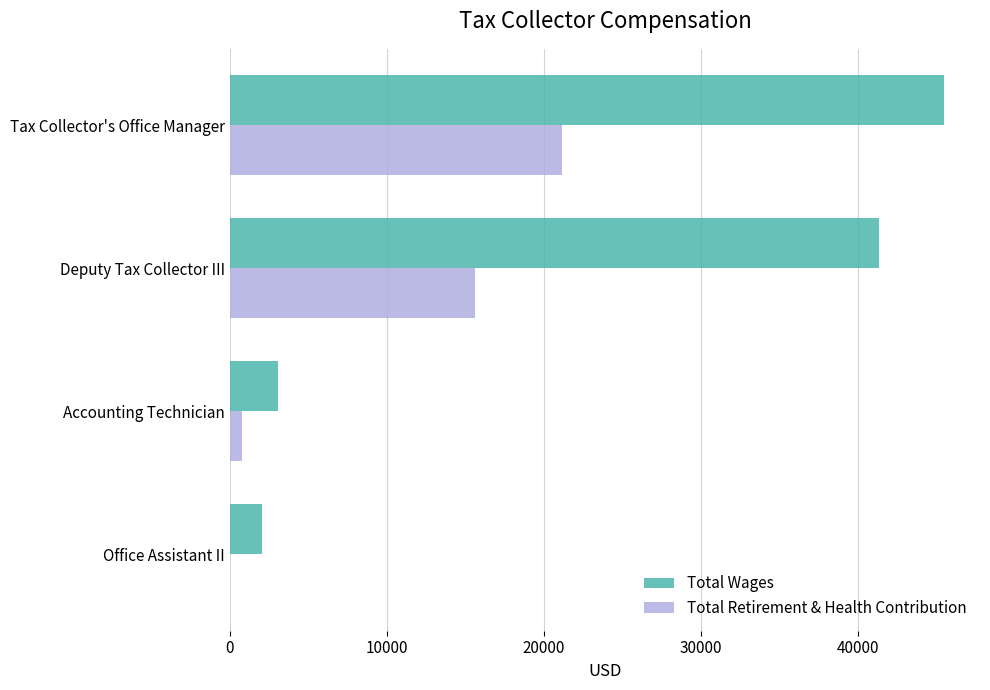

At which category is the sum across all series the highest?

Tax Collector's Office Manager